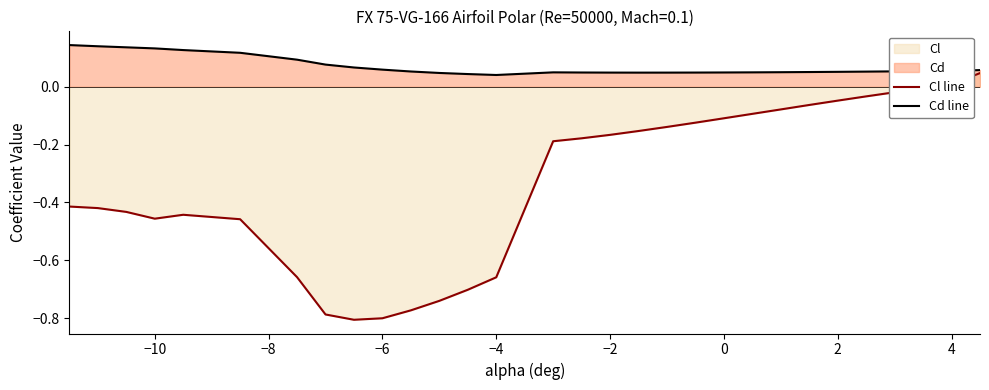

At how many categories does at least one series exceed 0?

30